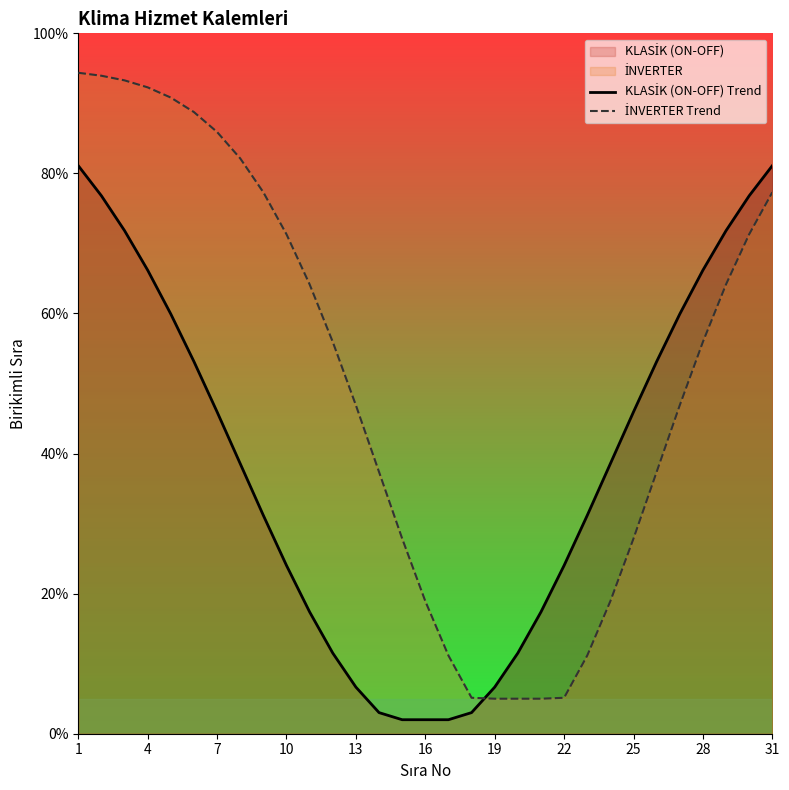

Reading left to right, extract all data points from this chart.

KLASİK (ON-OFF) Trend: 81.1	76.8	71.8	66.2	59.9	53.1	46.0	38.6	31.2	24.0	17.4	11.5	6.7	3.0	2.0	2.0	2.0	3.0	6.7	11.5	17.4	24.0	31.2	38.6	46.0	53.1	59.9	66.2	71.8	76.8	81.1
İNVERTER Trend: 94.4	93.9	93.3	92.3	90.8	88.8	85.9	82.1	77.3	71.3	64.2	55.9	46.9	37.4	27.9	18.9	11.2	5.1	5.0	5.0	5.0	5.1	11.2	18.9	27.9	37.4	46.9	55.9	64.2	71.3	77.3